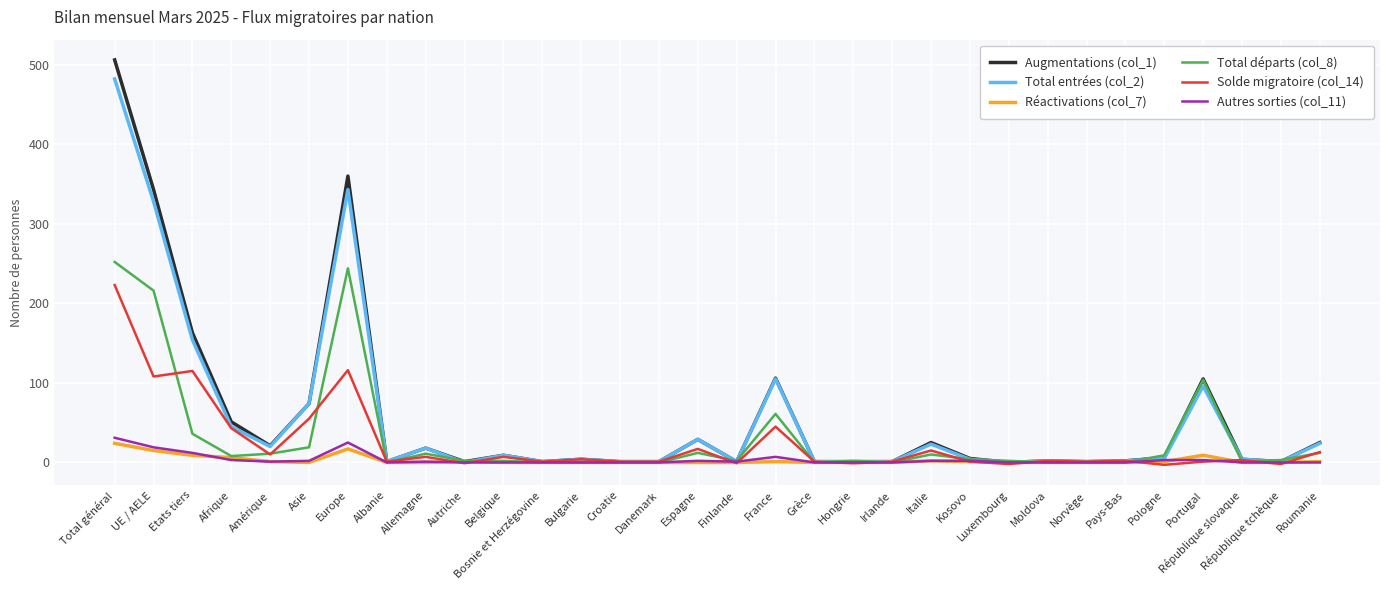

At which category does the chart reach its peak across all series?

Total général